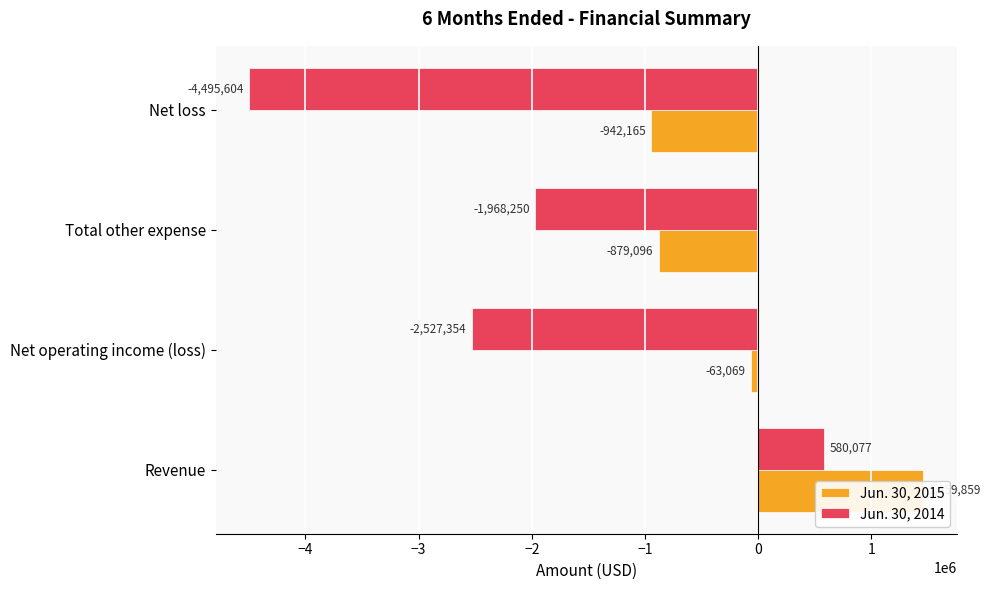

What is the lowest value of the Jun. 30, 2014 series?

-4495604